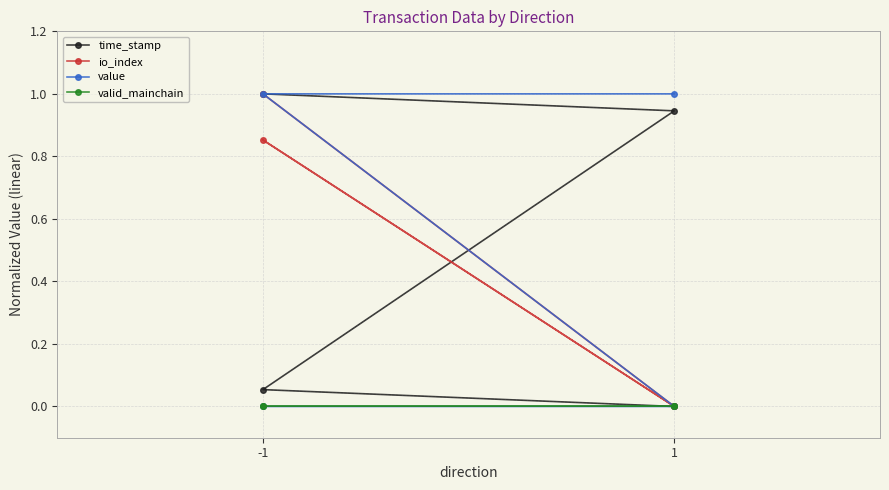

How many lines are shown in the chart?

4